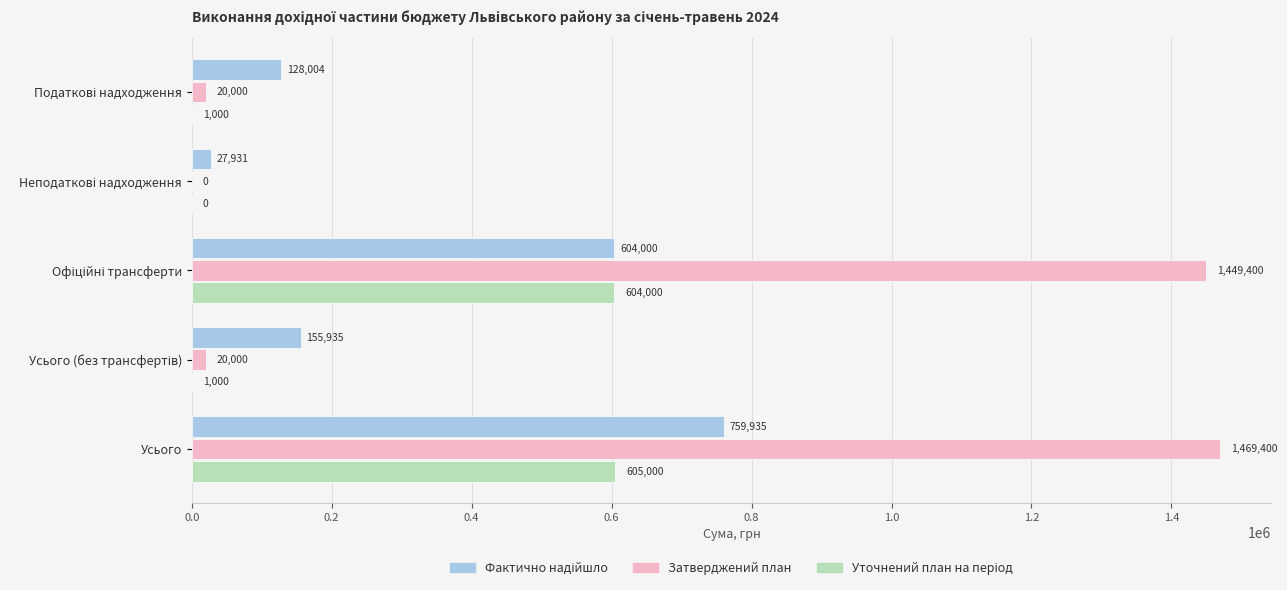

What value does the Затверджений план series have at Усього?

1469400.0